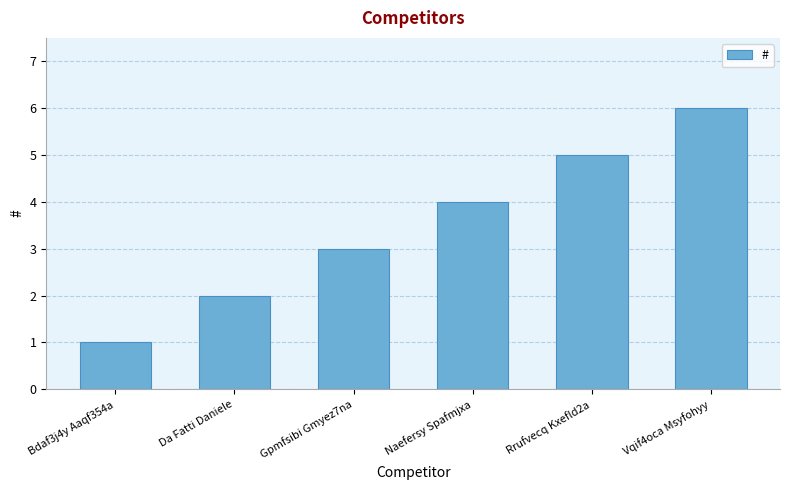

List the labels in order of value, largest first.

Vqif4oca Msyfohyy, Rrufvecq Kxefld2a, Naefersy Spafmjxa, Gpmfsibi Gmyez7na, Da Fatti Daniele, Bdaf3j4y Aaqf354a